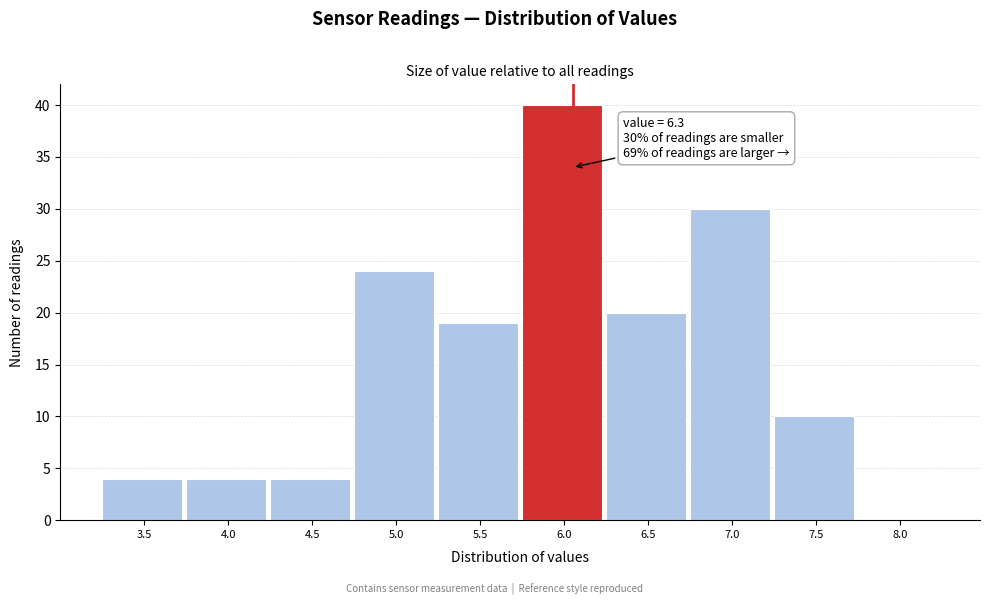

Reading right to left, extract all data points from this chart.

8.0=0	7.5=10	7.0=30	6.5=20	6.0=40	5.5=19	5.0=24	4.5=4	4.0=4	3.5=4